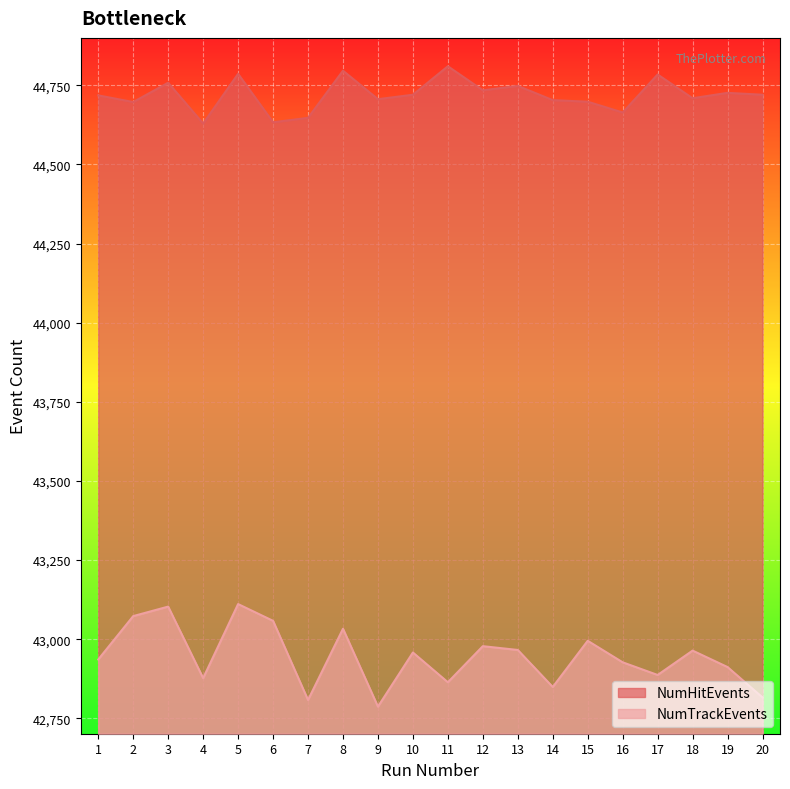

What is the spread (max minus min) of values at 20?

1904